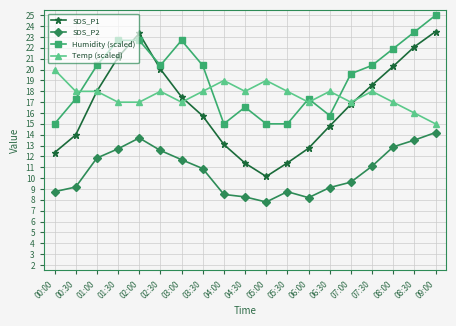

Which series has the widest spread of values?

SDS_P1